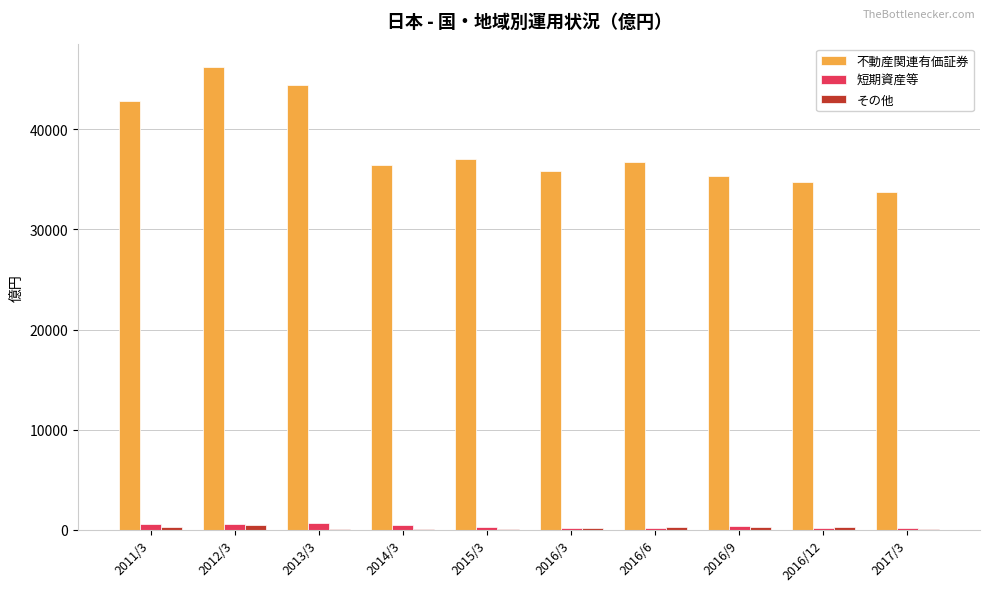

What is the sum of all 短期資産等 values?

3685.5